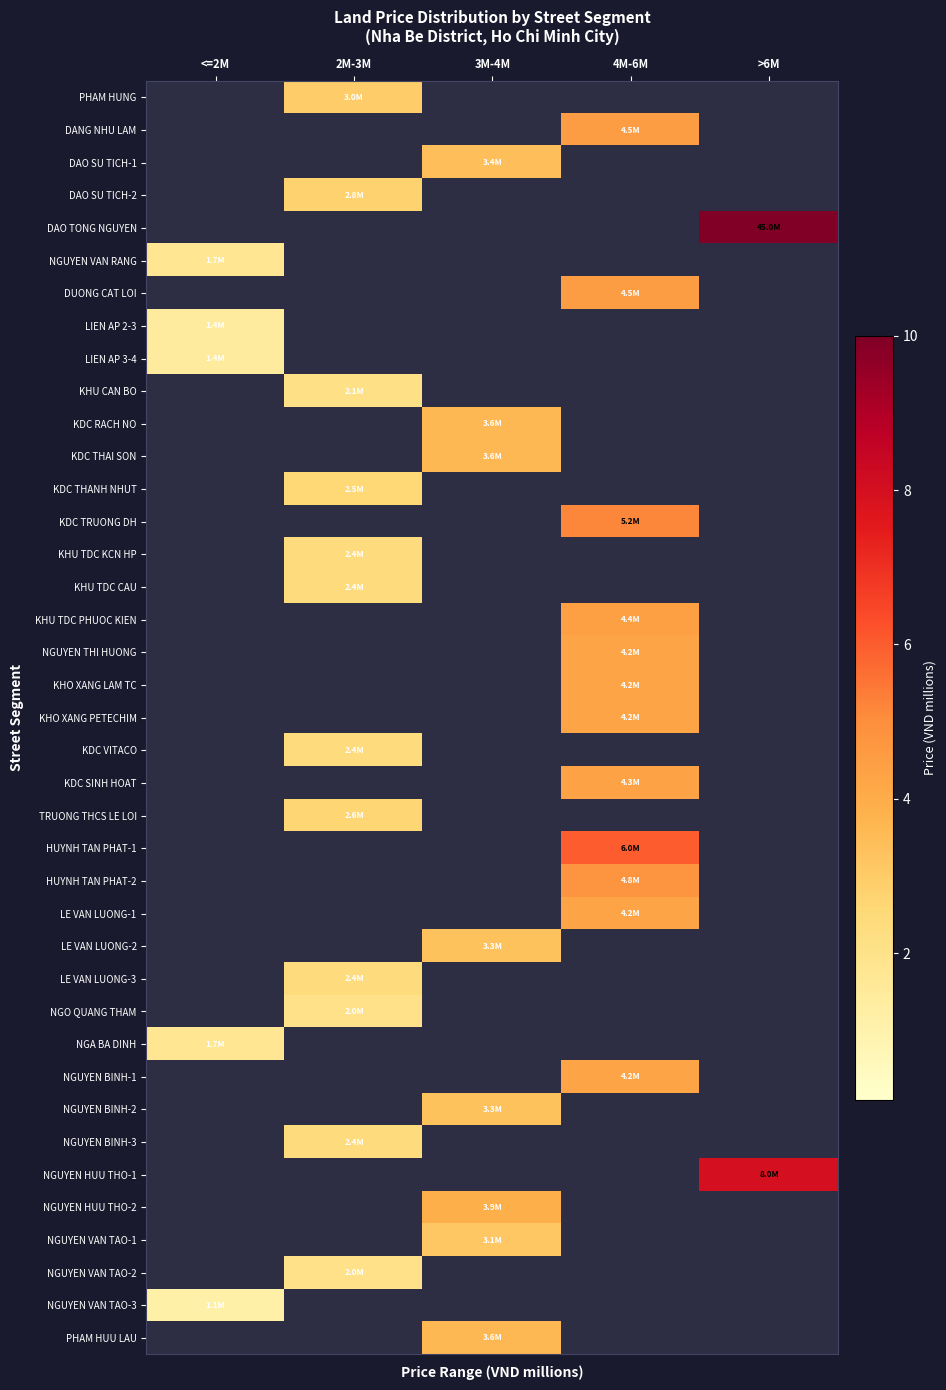

Reading left to right, list all the values displayed in this chart.

PHAM HUNG: <=2M=0.0	2M-3M=3.0	3M-4M=0.0	4M-6M=0.0	>6M=0.0
DANG NHU LAM: <=2M=0.0	2M-3M=0.0	3M-4M=0.0	4M-6M=4.5	>6M=0.0
DAO SU TICH-1: <=2M=0.0	2M-3M=0.0	3M-4M=3.4	4M-6M=0.0	>6M=0.0
DAO SU TICH-2: <=2M=0.0	2M-3M=2.8	3M-4M=0.0	4M-6M=0.0	>6M=0.0
DAO TONG NGUYEN: <=2M=0.0	2M-3M=0.0	3M-4M=0.0	4M-6M=0.0	>6M=45.0
NGUYEN VAN RANG: <=2M=1.7	2M-3M=0.0	3M-4M=0.0	4M-6M=0.0	>6M=0.0
DUONG CAT LOI: <=2M=0.0	2M-3M=0.0	3M-4M=0.0	4M-6M=4.5	>6M=0.0
LIEN AP 2-3: <=2M=1.4	2M-3M=0.0	3M-4M=0.0	4M-6M=0.0	>6M=0.0
LIEN AP 3-4: <=2M=1.4	2M-3M=0.0	3M-4M=0.0	4M-6M=0.0	>6M=0.0
KHU CAN BO: <=2M=0.0	2M-3M=2.1	3M-4M=0.0	4M-6M=0.0	>6M=0.0
KDC RACH NO: <=2M=0.0	2M-3M=0.0	3M-4M=3.6	4M-6M=0.0	>6M=0.0
KDC THAI SON: <=2M=0.0	2M-3M=0.0	3M-4M=3.6	4M-6M=0.0	>6M=0.0
KDC THANH NHUT: <=2M=0.0	2M-3M=2.5	3M-4M=0.0	4M-6M=0.0	>6M=0.0
KDC TRUONG DH: <=2M=0.0	2M-3M=0.0	3M-4M=0.0	4M-6M=5.2	>6M=0.0
KHU TDC KCN HP: <=2M=0.0	2M-3M=2.4	3M-4M=0.0	4M-6M=0.0	>6M=0.0
KHU TDC CAU: <=2M=0.0	2M-3M=2.4	3M-4M=0.0	4M-6M=0.0	>6M=0.0
KHU TDC PHUOC KIEN: <=2M=0.0	2M-3M=0.0	3M-4M=0.0	4M-6M=4.4	>6M=0.0
NGUYEN THI HUONG: <=2M=0.0	2M-3M=0.0	3M-4M=0.0	4M-6M=4.2	>6M=0.0
KHO XANG LAM TC: <=2M=0.0	2M-3M=0.0	3M-4M=0.0	4M-6M=4.2	>6M=0.0
KHO XANG PETECHIM: <=2M=0.0	2M-3M=0.0	3M-4M=0.0	4M-6M=4.2	>6M=0.0
KDC VITACO: <=2M=0.0	2M-3M=2.4	3M-4M=0.0	4M-6M=0.0	>6M=0.0
KDC SINH HOAT: <=2M=0.0	2M-3M=0.0	3M-4M=0.0	4M-6M=4.3	>6M=0.0
TRUONG THCS LE LOI: <=2M=0.0	2M-3M=2.6	3M-4M=0.0	4M-6M=0.0	>6M=0.0
HUYNH TAN PHAT-1: <=2M=0.0	2M-3M=0.0	3M-4M=0.0	4M-6M=6.0	>6M=0.0
HUYNH TAN PHAT-2: <=2M=0.0	2M-3M=0.0	3M-4M=0.0	4M-6M=4.8	>6M=0.0
LE VAN LUONG-1: <=2M=0.0	2M-3M=0.0	3M-4M=0.0	4M-6M=4.2	>6M=0.0
LE VAN LUONG-2: <=2M=0.0	2M-3M=0.0	3M-4M=3.3	4M-6M=0.0	>6M=0.0
LE VAN LUONG-3: <=2M=0.0	2M-3M=2.4	3M-4M=0.0	4M-6M=0.0	>6M=0.0
NGO QUANG THAM: <=2M=0.0	2M-3M=2.0	3M-4M=0.0	4M-6M=0.0	>6M=0.0
NGA BA DINH: <=2M=1.7	2M-3M=0.0	3M-4M=0.0	4M-6M=0.0	>6M=0.0
NGUYEN BINH-1: <=2M=0.0	2M-3M=0.0	3M-4M=0.0	4M-6M=4.2	>6M=0.0
NGUYEN BINH-2: <=2M=0.0	2M-3M=0.0	3M-4M=3.3	4M-6M=0.0	>6M=0.0
NGUYEN BINH-3: <=2M=0.0	2M-3M=2.4	3M-4M=0.0	4M-6M=0.0	>6M=0.0
NGUYEN HUU THO-1: <=2M=0.0	2M-3M=0.0	3M-4M=0.0	4M-6M=0.0	>6M=8.0
NGUYEN HUU THO-2: <=2M=0.0	2M-3M=0.0	3M-4M=3.9	4M-6M=0.0	>6M=0.0
NGUYEN VAN TAO-1: <=2M=0.0	2M-3M=0.0	3M-4M=3.1	4M-6M=0.0	>6M=0.0
NGUYEN VAN TAO-2: <=2M=0.0	2M-3M=2.0	3M-4M=0.0	4M-6M=0.0	>6M=0.0
NGUYEN VAN TAO-3: <=2M=1.1	2M-3M=0.0	3M-4M=0.0	4M-6M=0.0	>6M=0.0
PHAM HUU LAU: <=2M=0.0	2M-3M=0.0	3M-4M=3.6	4M-6M=0.0	>6M=0.0